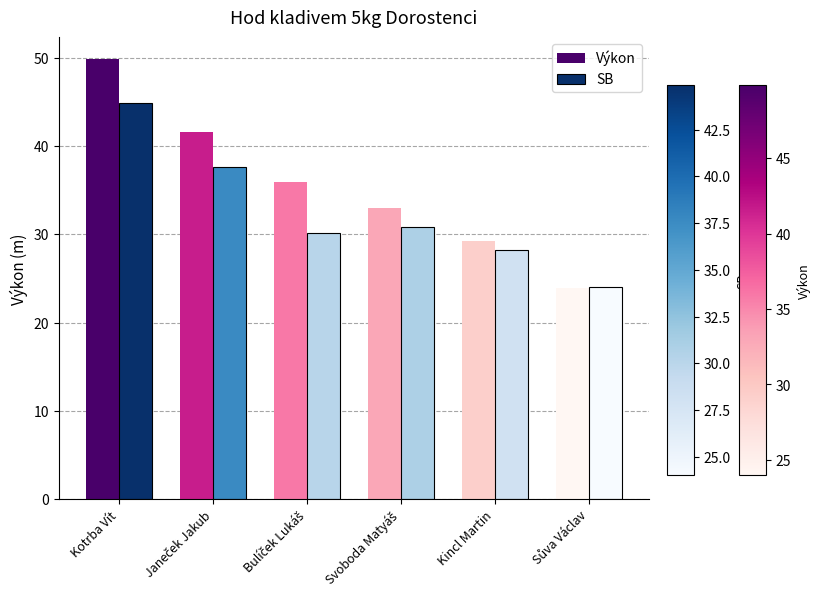

Read the SB value at Kotrba Vít.

44.9